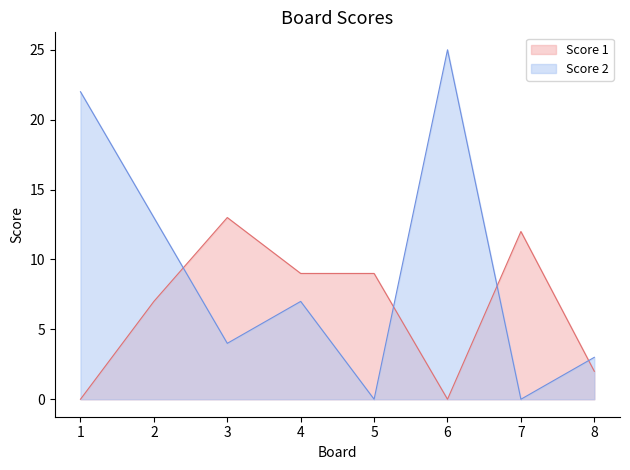

What is the maximum value for Score 1?

13